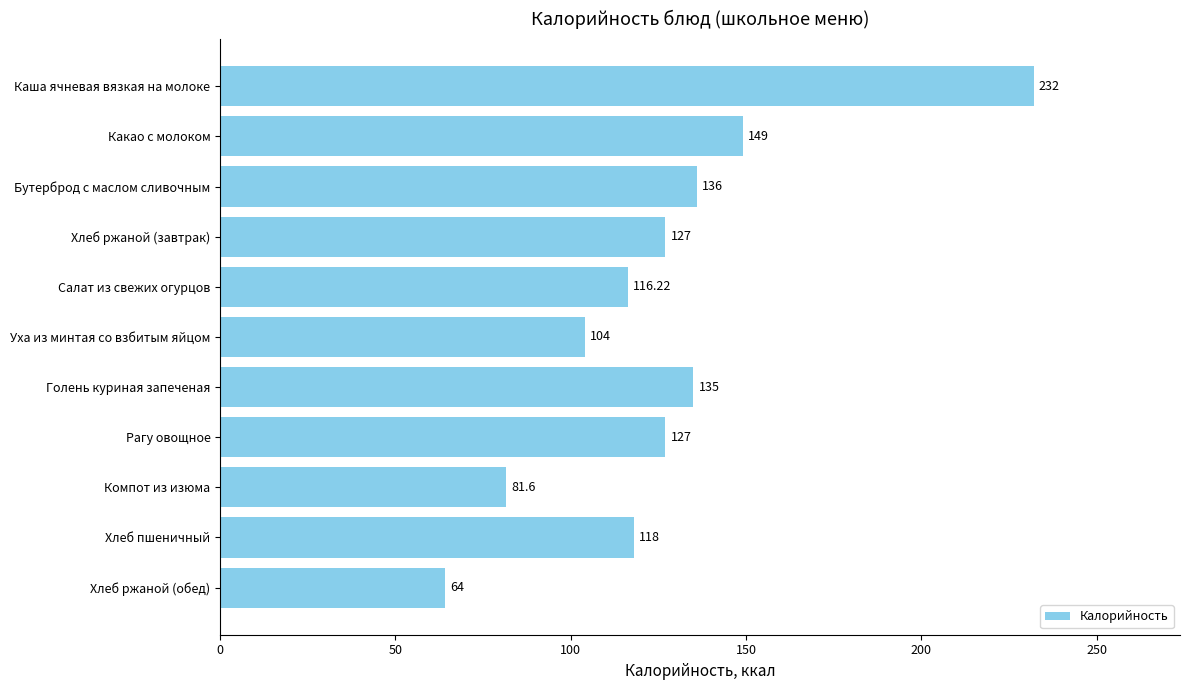

Between Уха из минтая со взбитым яйцом and Хлеб ржаной (завтрак), which is larger?

Хлеб ржаной (завтрак)